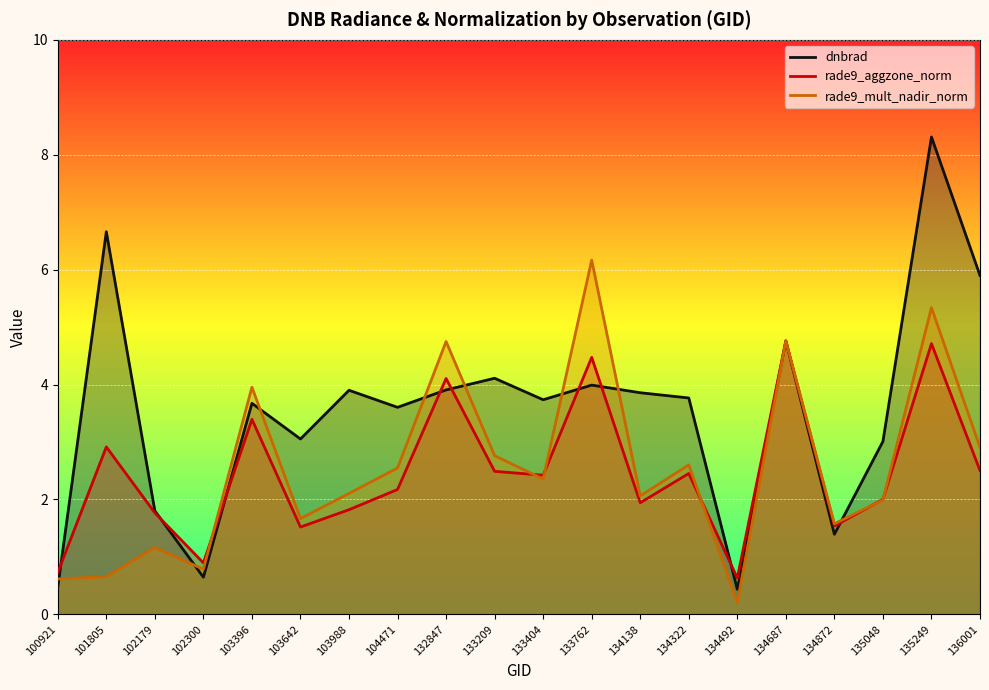

What is the value of the rade9_mult_nadir_norm point at the 4th from the left?

0.8